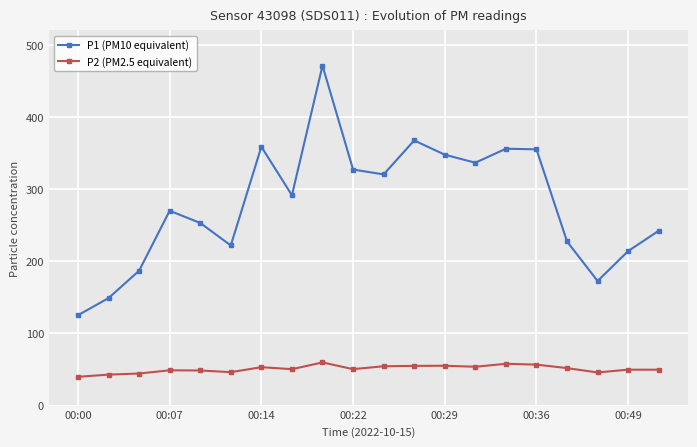

What is the highest value of the P1 (PM10 equivalent) series?

471.1